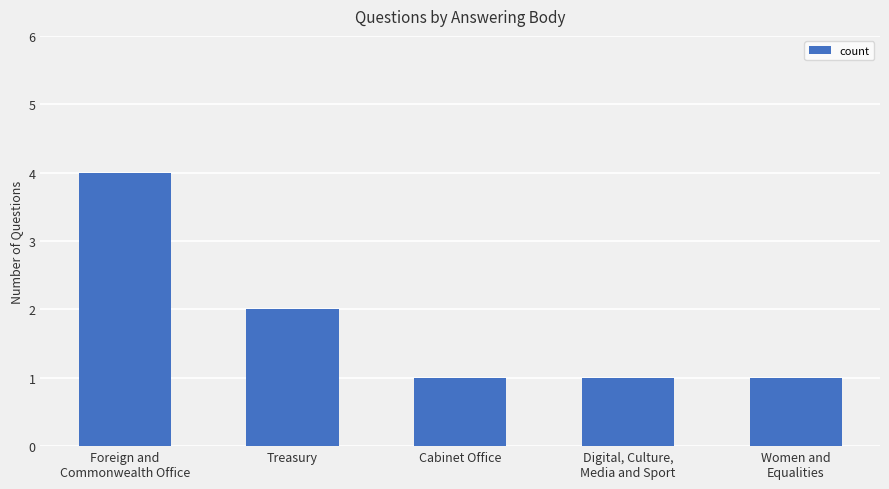

Reading right to left, transcribe all the data shown in this chart.

1	1	1	2	4